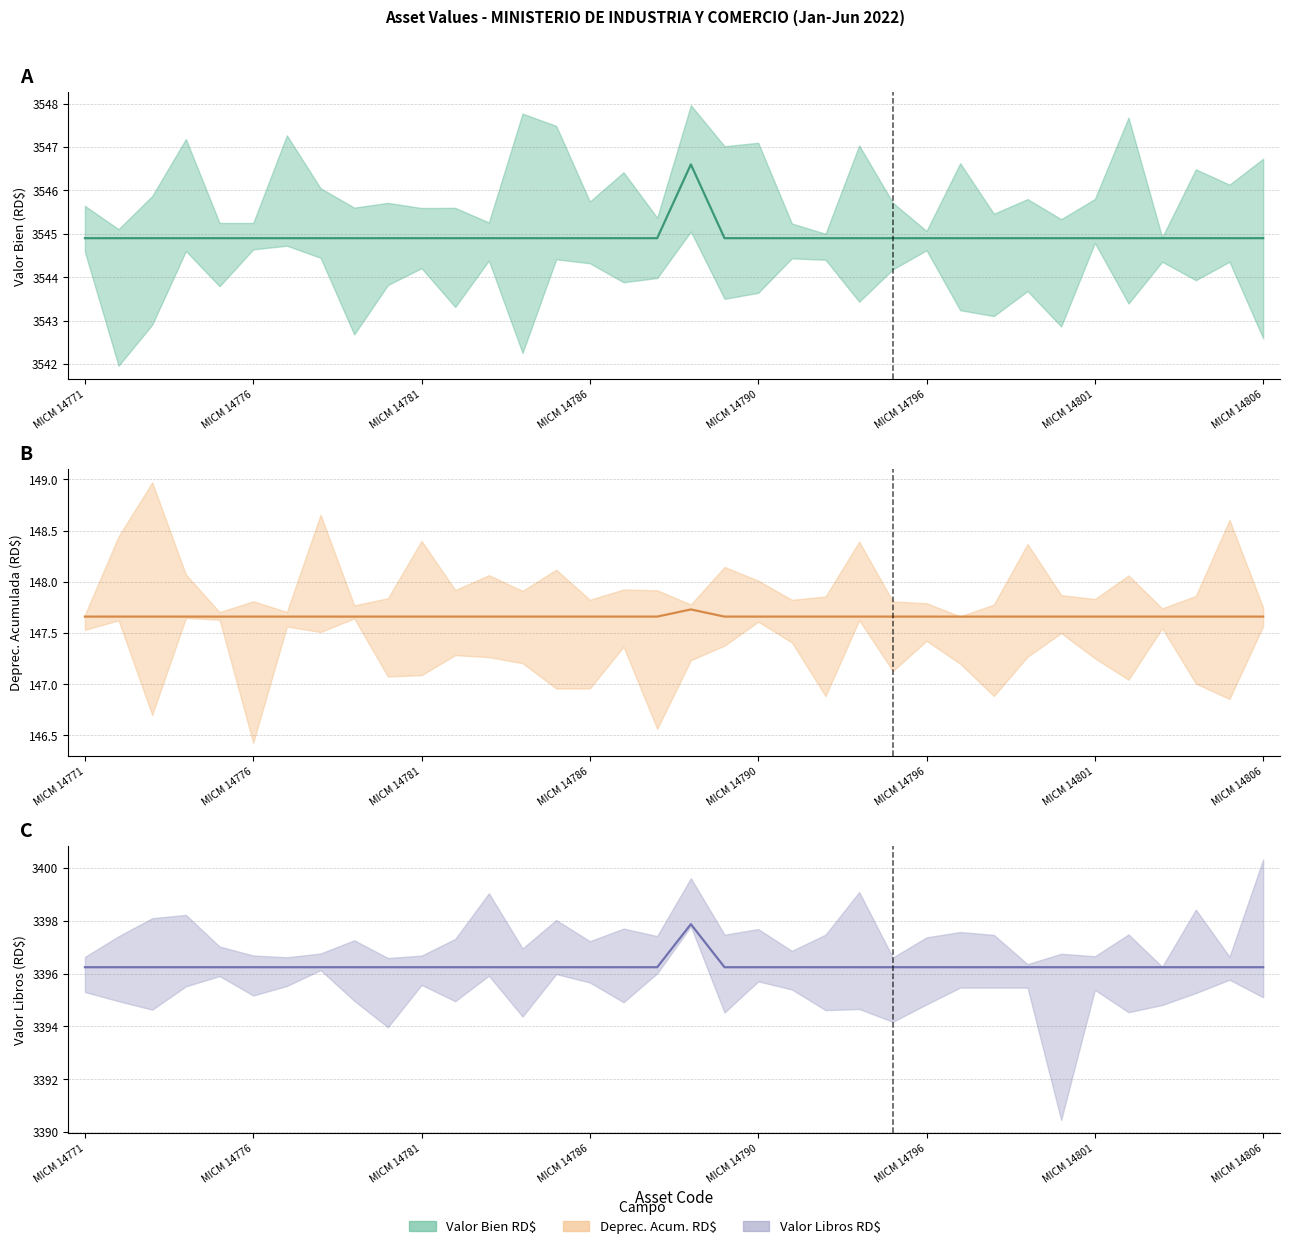

What is the approximate value of Valor Bien RD$ at MICM 14783?

3544.9